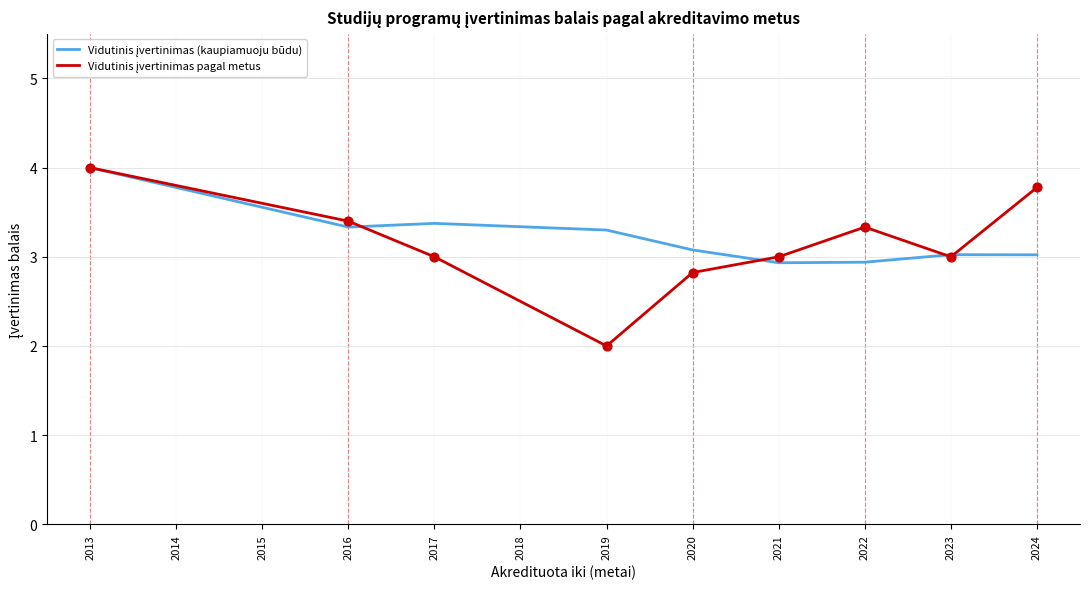

At which category is the sum across all series the highest?

2013